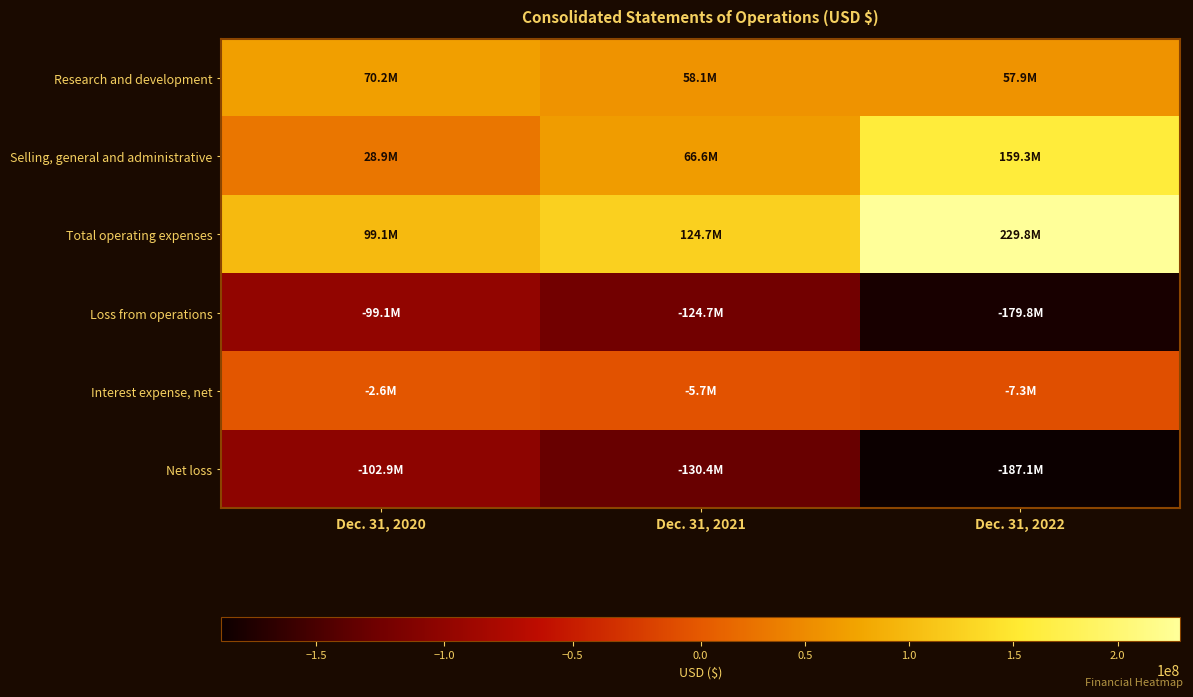

What is the maximum value shown in the chart?

229836161